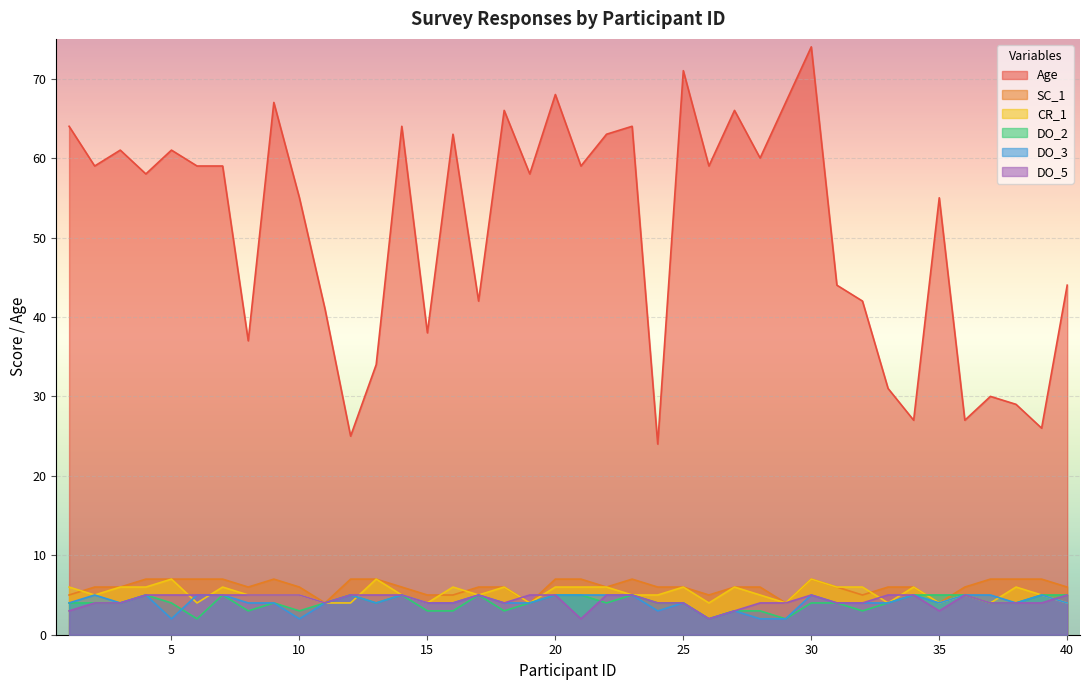

How many categories are shown in the chart?

40